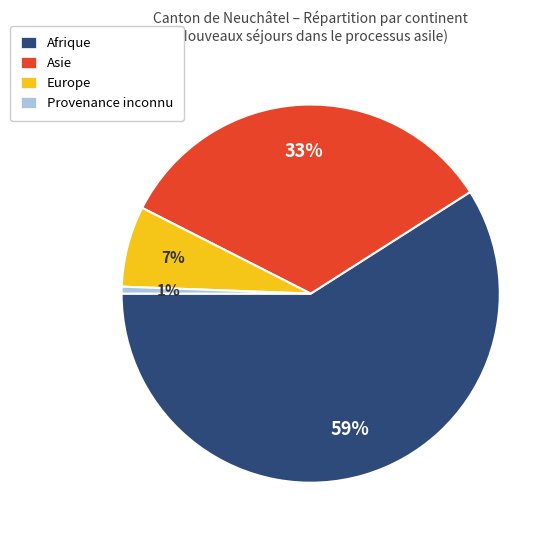

Is it true that Afrique is 59% of the pie?

True